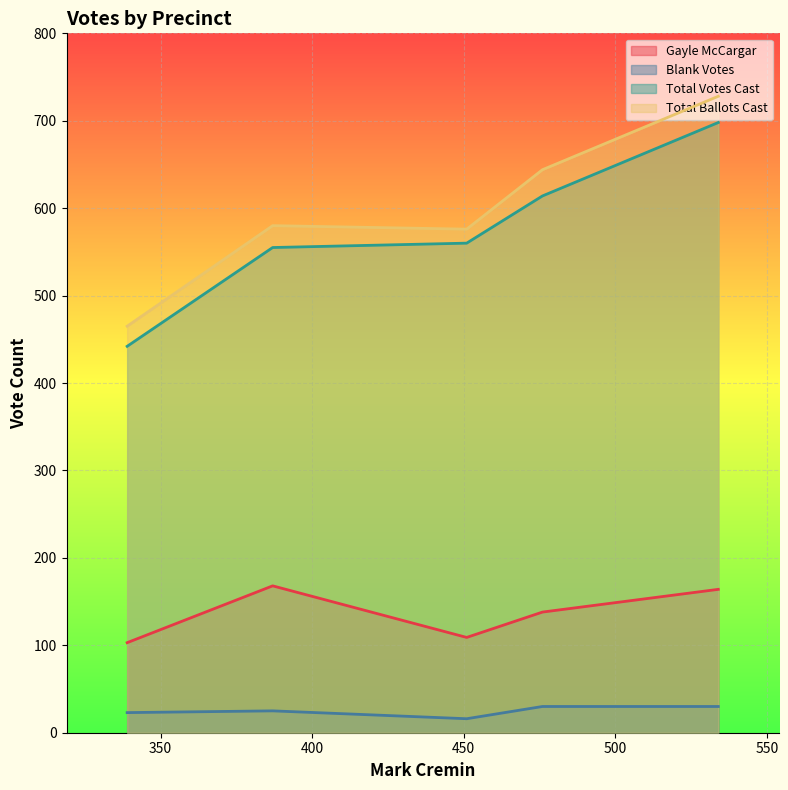

What are all the series names shown in the legend?

Gayle McCargar, Blank Votes, Total Votes Cast, Total Ballots Cast